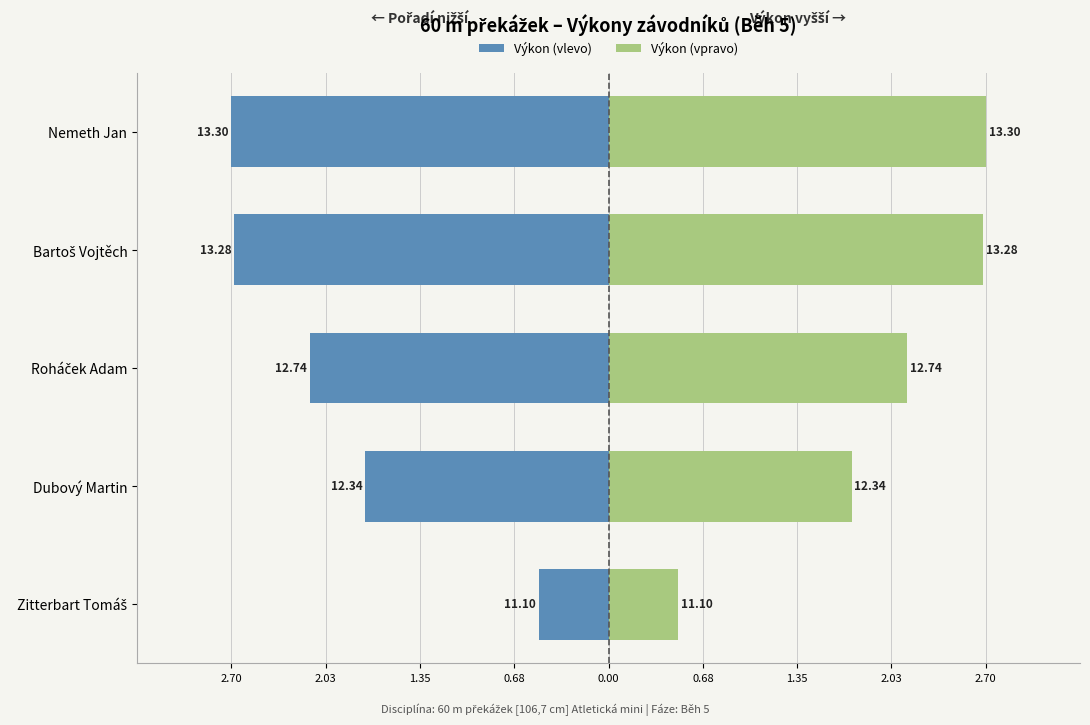

How many values in the Výkon (vpravo) series exceed 2?

3